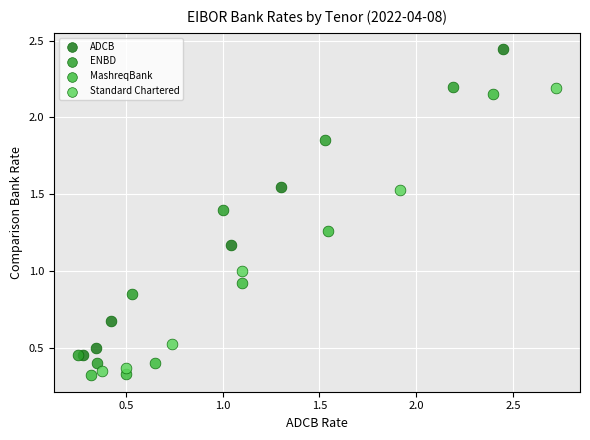

Which series contains the highest Y value?

ADCB